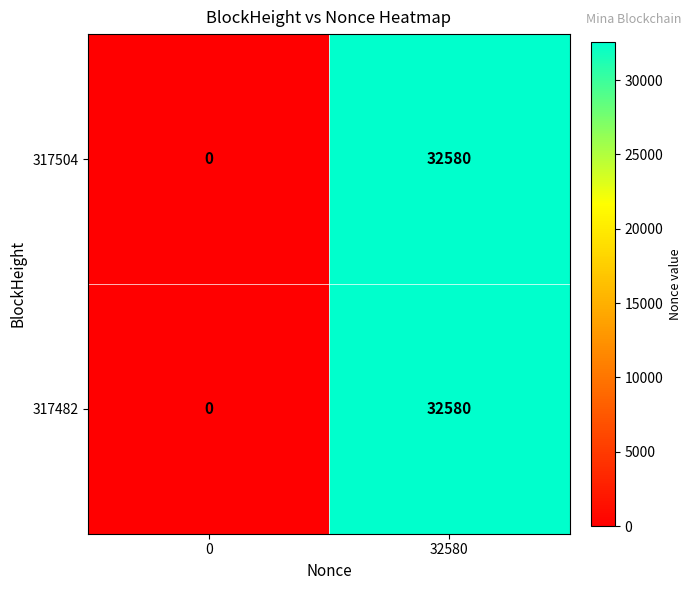

Reading left to right, what are all the values shown in this chart?

317504: 0=0	32580=32580
317482: 0=0	32580=32580